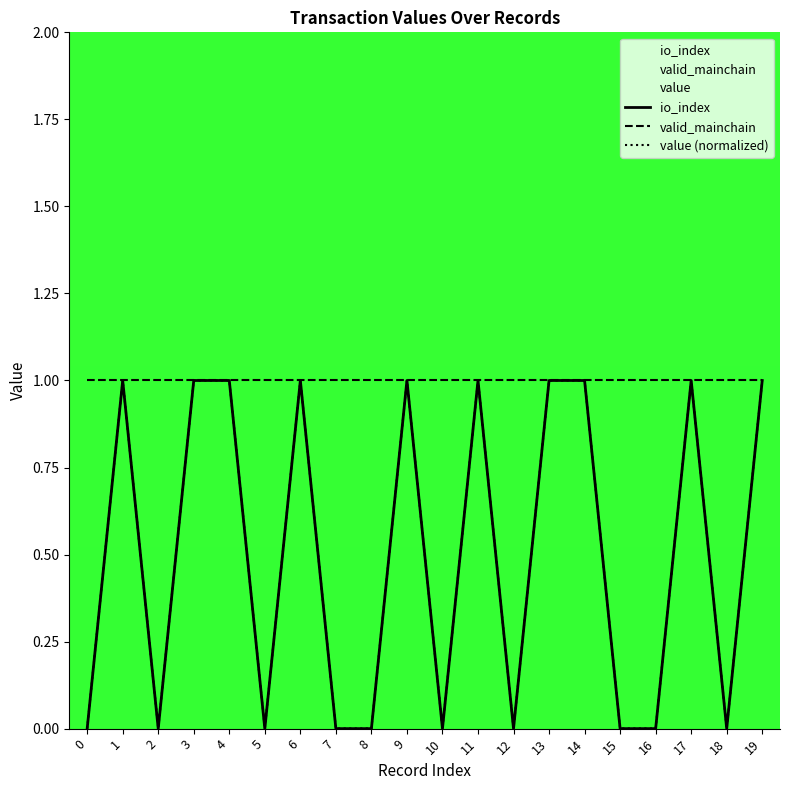

What is the approximate value of value (normalized) at 14?

1.0